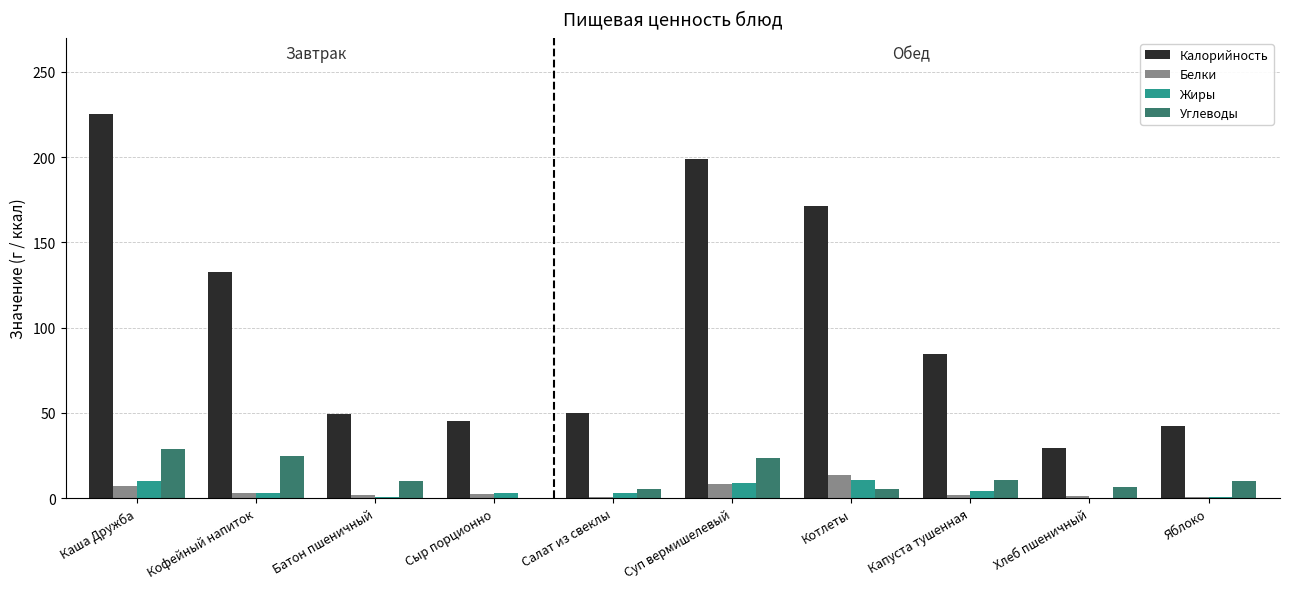

Are the bars horizontal?

No